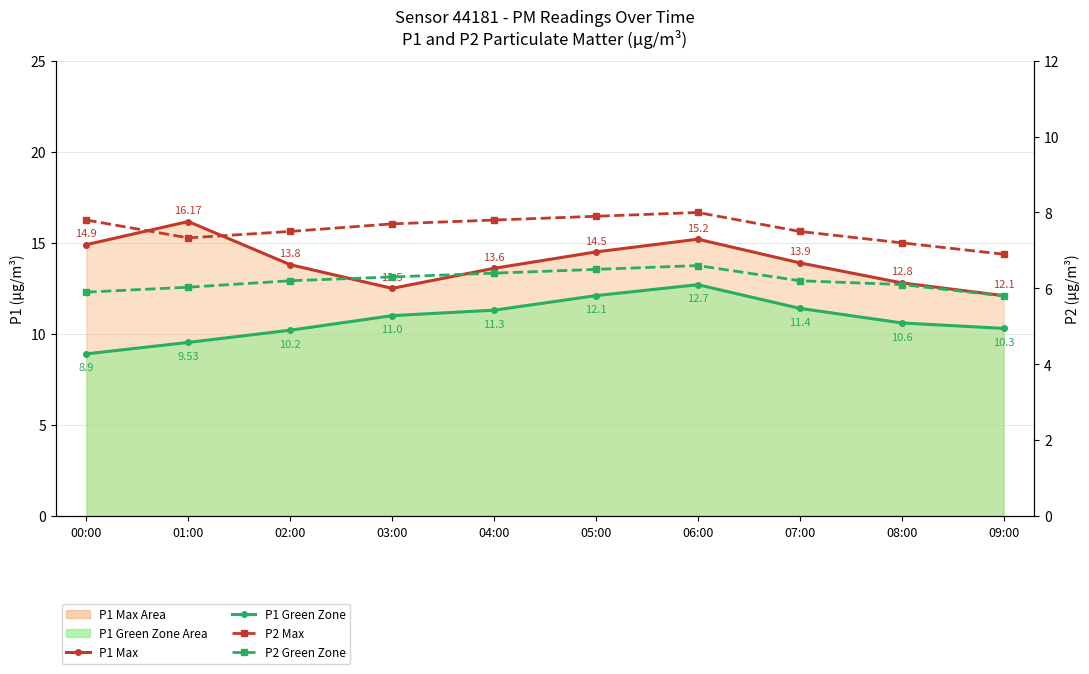

Where does the P1 Max series first go above 13?

00:00